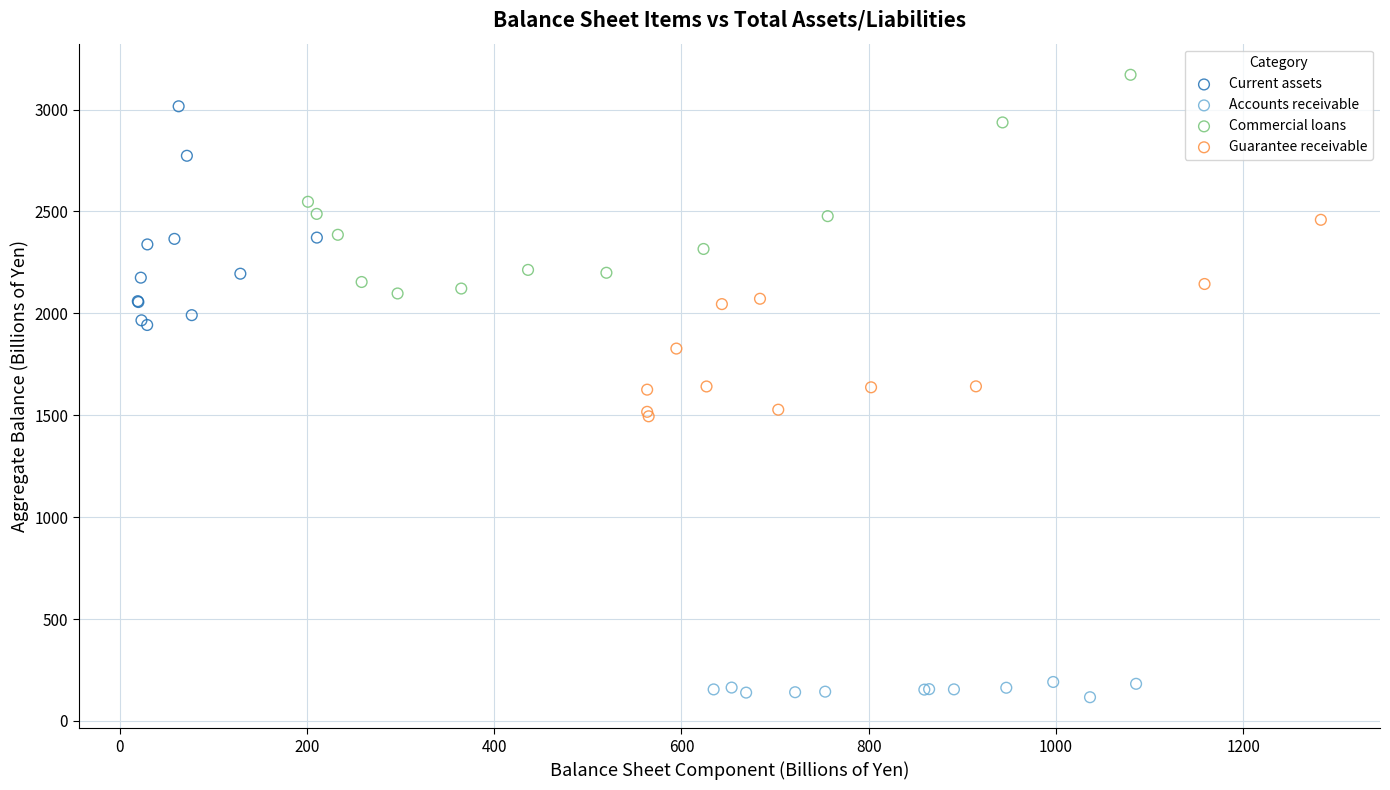

Which series contains the lowest Y value?

Accounts receivable